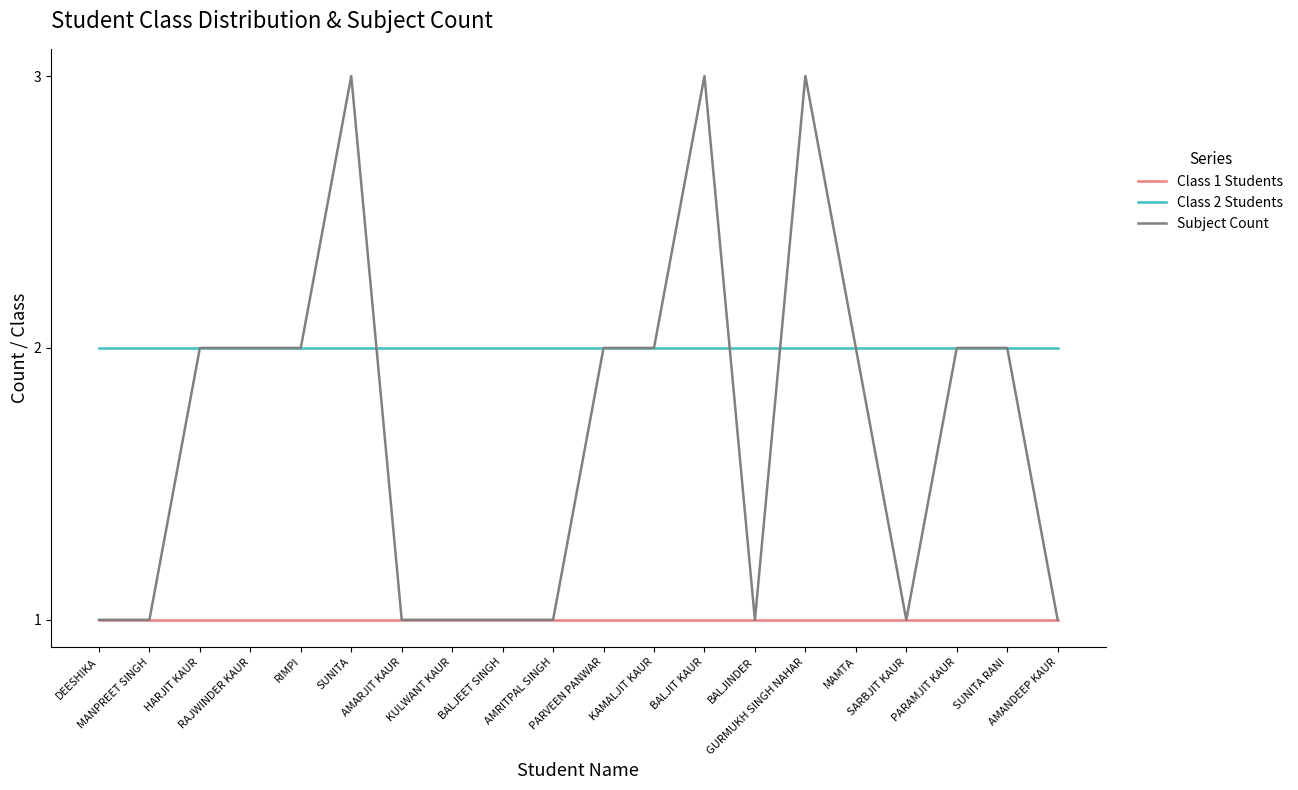

What is the spread (max minus min) of values at GURMUKH SINGH NAHAR?

2